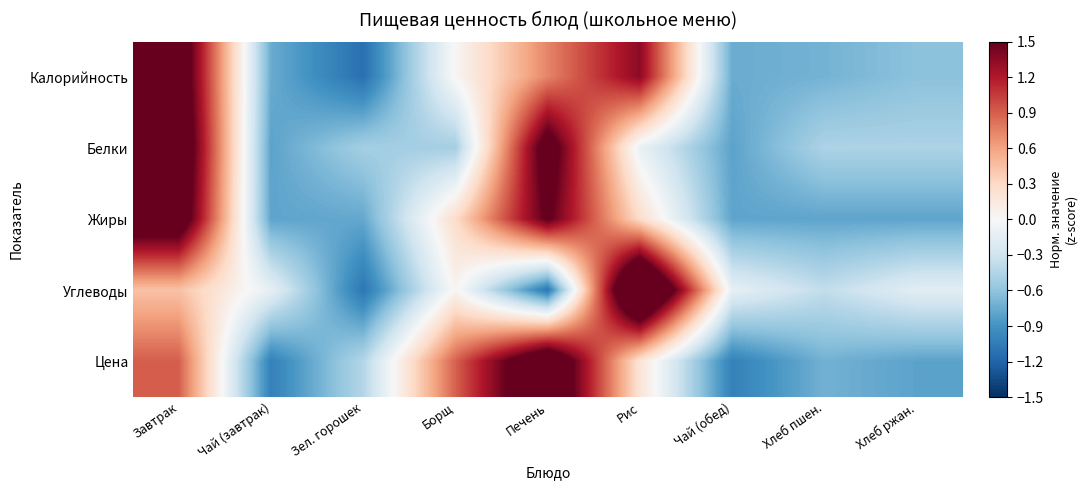

At which category does the chart reach its minimum across all series?

Зел. горошек